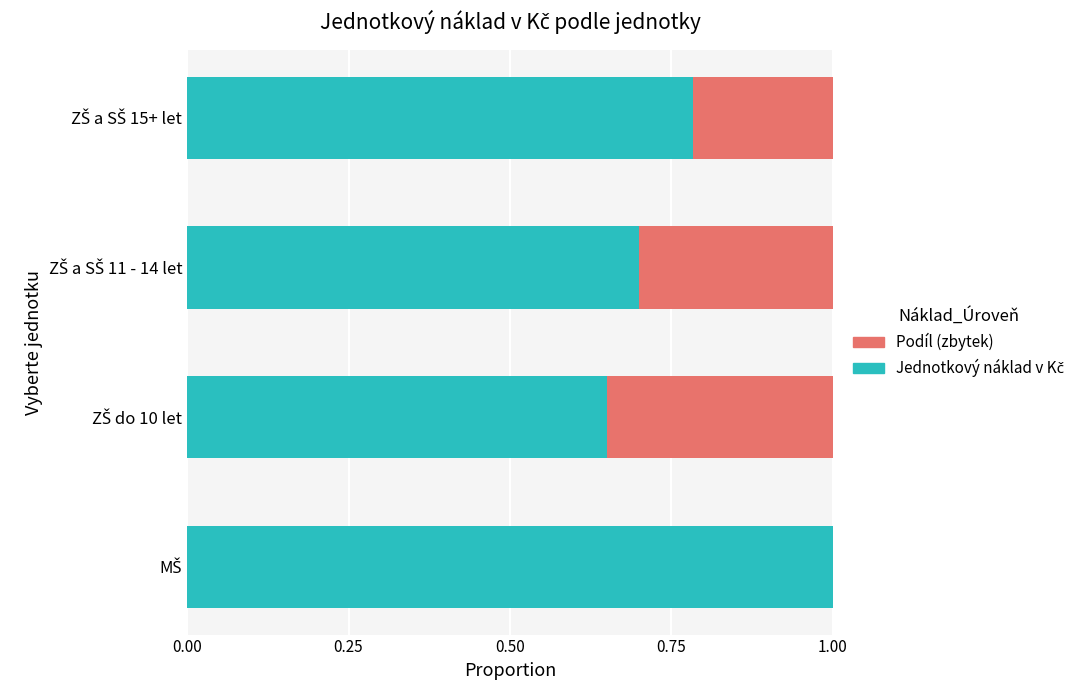

How many distinct data groups are displayed?

2